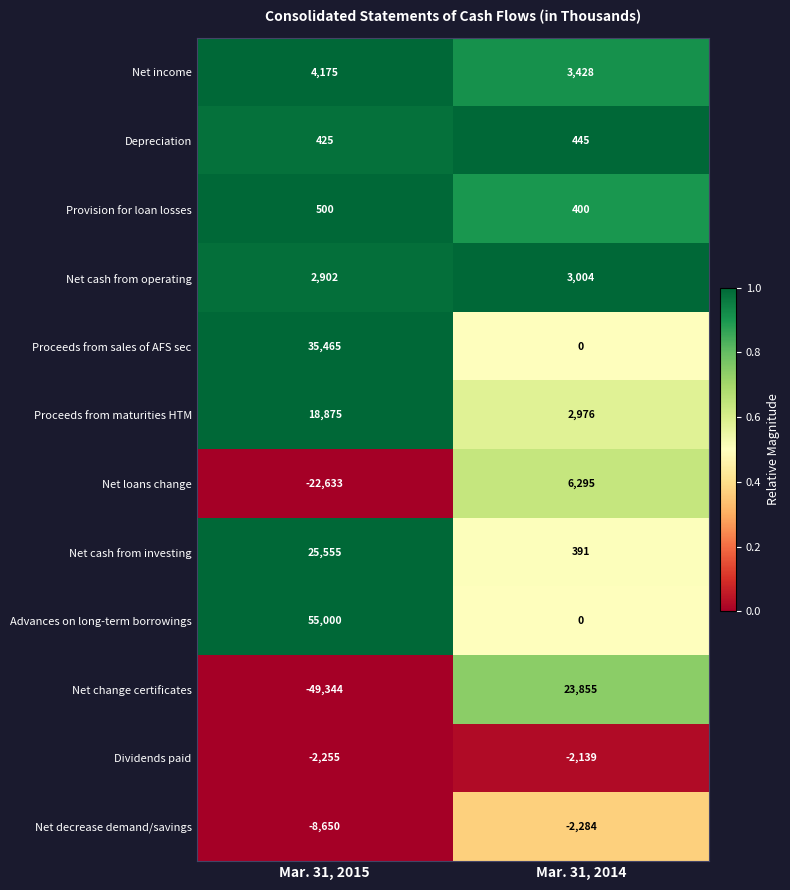

Reading right to left, what are all the values shown in this chart?

Net income: Mar. 31, 2014=3428	Mar. 31, 2015=4175
Depreciation: Mar. 31, 2014=445	Mar. 31, 2015=425
Provision for loan losses: Mar. 31, 2014=400	Mar. 31, 2015=500
Net cash from operating: Mar. 31, 2014=3004	Mar. 31, 2015=2902
Proceeds from sales of AFS sec: Mar. 31, 2014=0	Mar. 31, 2015=35465
Proceeds from maturities HTM: Mar. 31, 2014=2976	Mar. 31, 2015=18875
Net loans change: Mar. 31, 2014=6295	Mar. 31, 2015=-22633
Net cash from investing: Mar. 31, 2014=391	Mar. 31, 2015=25555
Advances on long-term borrowings: Mar. 31, 2014=0	Mar. 31, 2015=55000
Net change certificates: Mar. 31, 2014=23855	Mar. 31, 2015=-49344
Dividends paid: Mar. 31, 2014=-2139	Mar. 31, 2015=-2255
Net decrease demand/savings: Mar. 31, 2014=-2284	Mar. 31, 2015=-8650